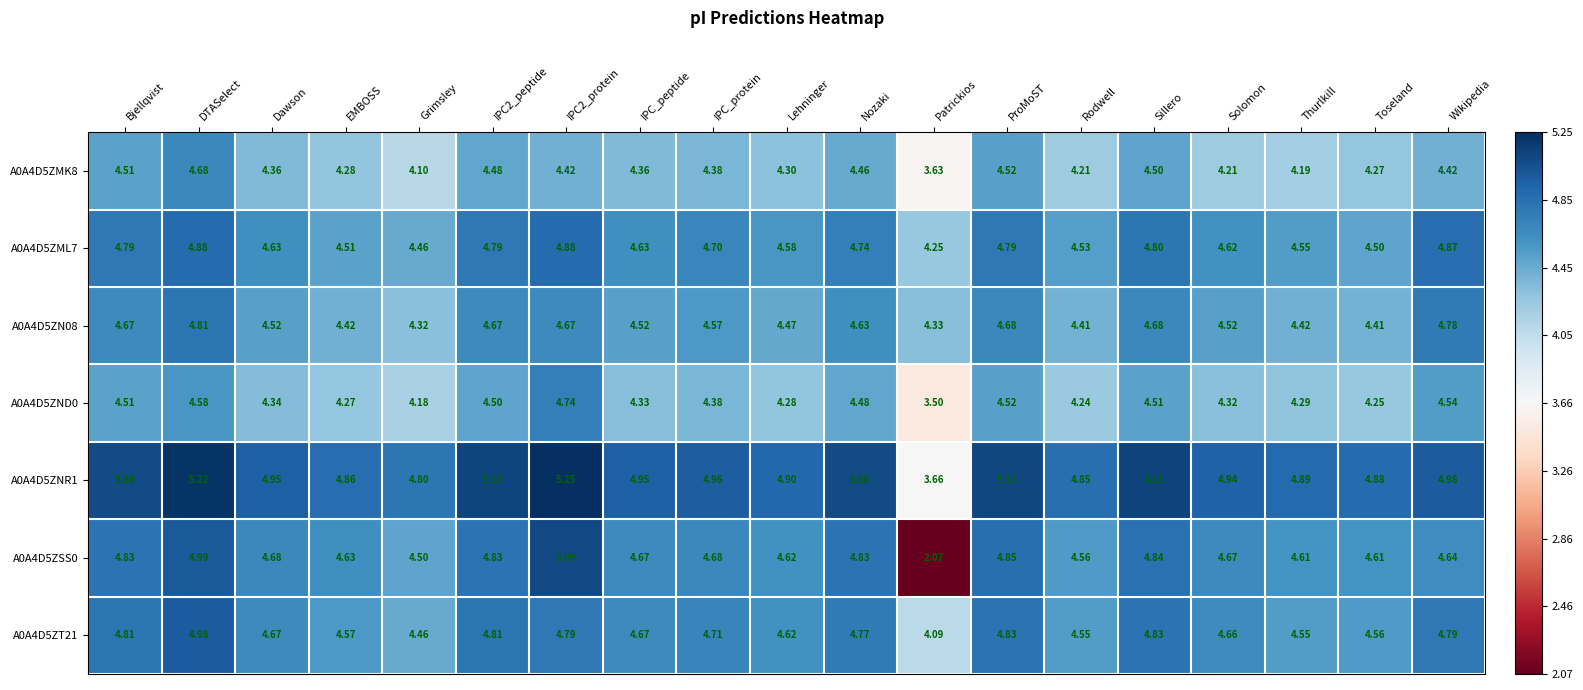

How many categories are shown in the chart?

19